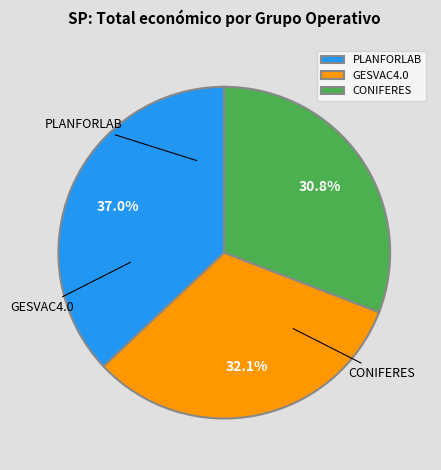

Which slice is the largest?

PLANFORLAB